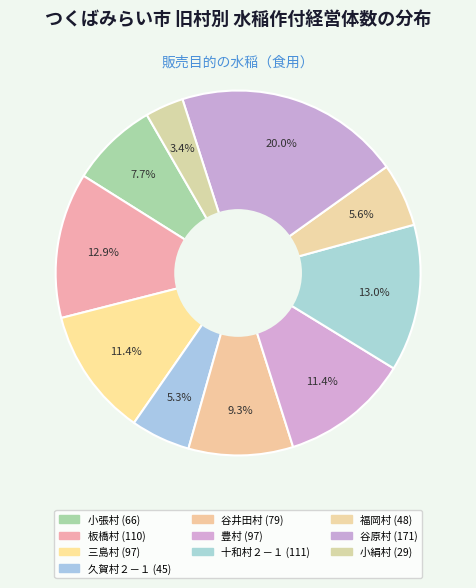

To the nearest percent, what portion does 久賀村２－１ represent?

5%